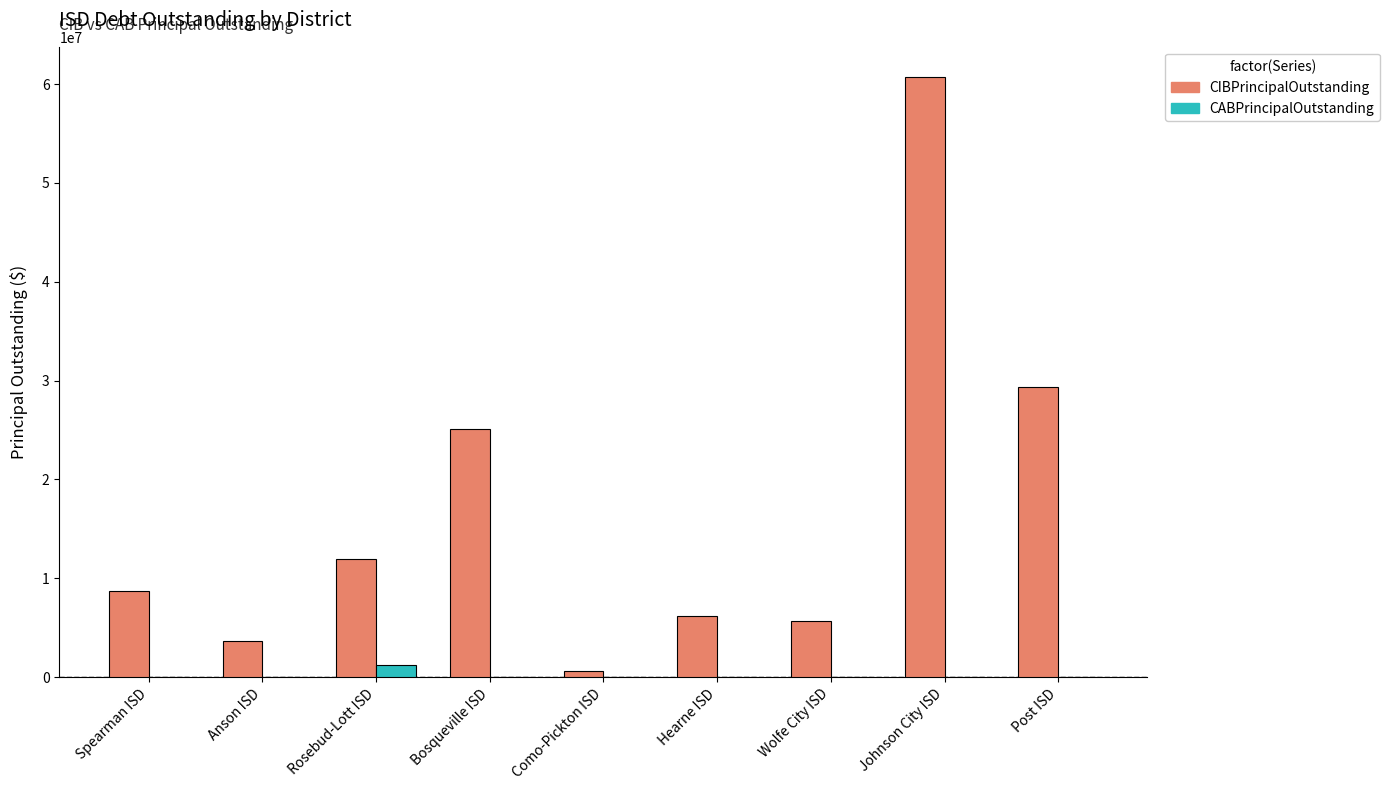

Is it true that CABPrincipalOutstanding equals 0.0 at Post ISD?

True